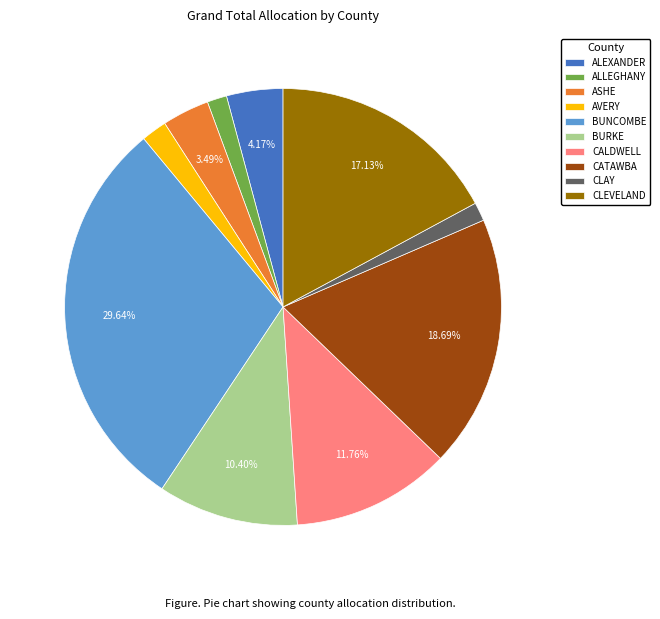

To the nearest percent, what is the difference between the largest and smallest slice percentages?

28%